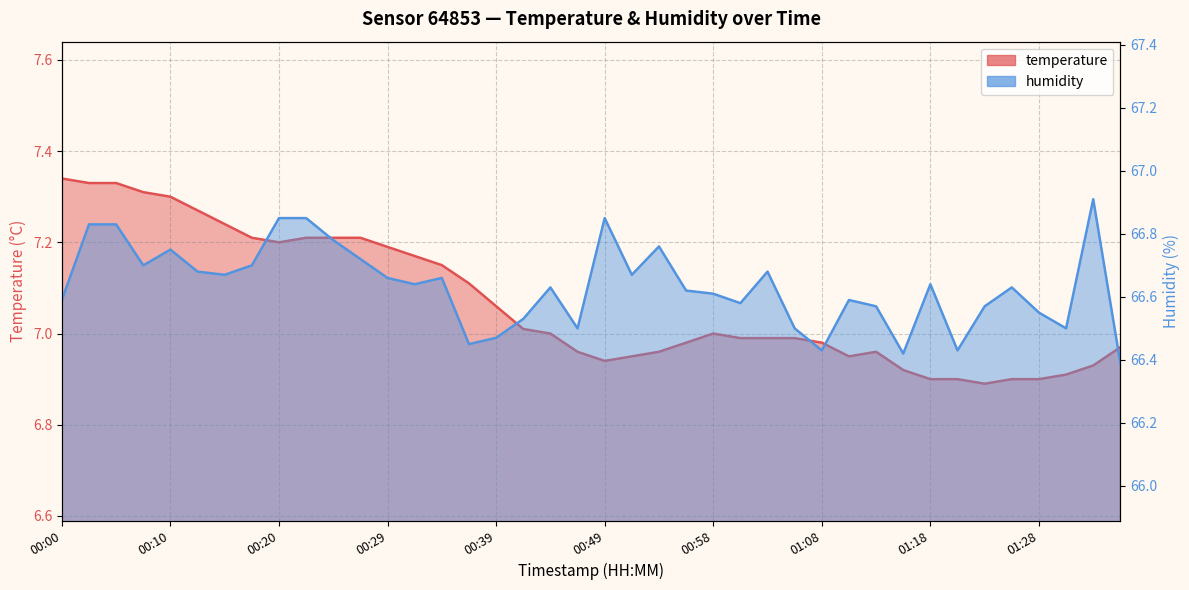

True or false: humidity and temperature cross at least once.

False